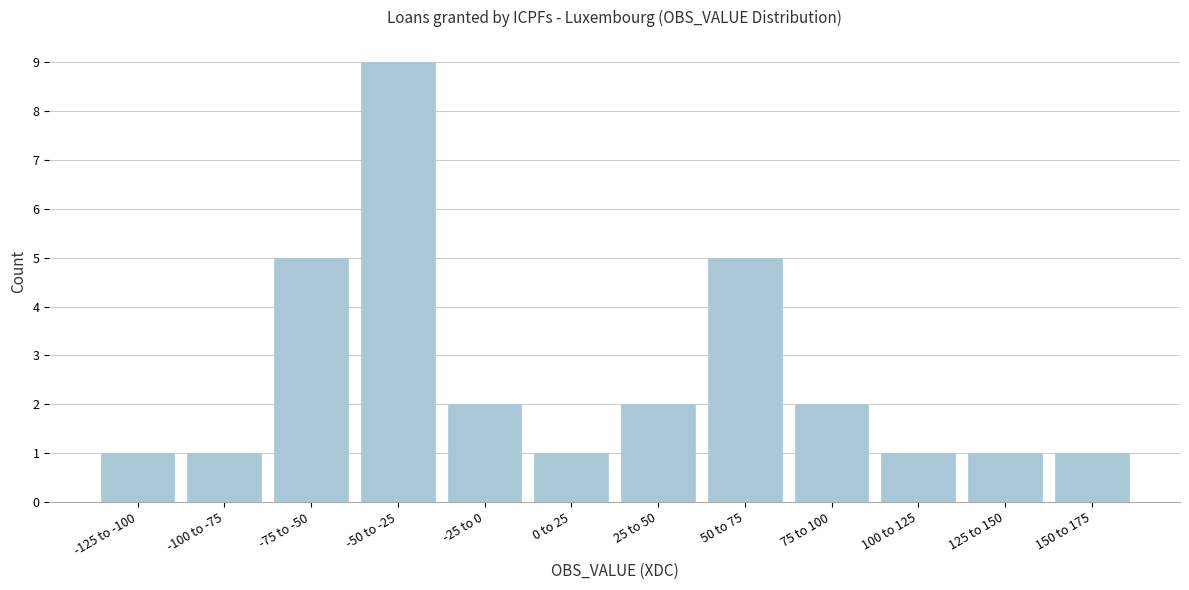

Reading left to right, what are all the values shown in this chart?

-125 to -100=1	-100 to -75=1	-75 to -50=5	-50 to -25=9	-25 to 0=2	0 to 25=1	25 to 50=2	50 to 75=5	75 to 100=2	100 to 125=1	125 to 150=1	150 to 175=1